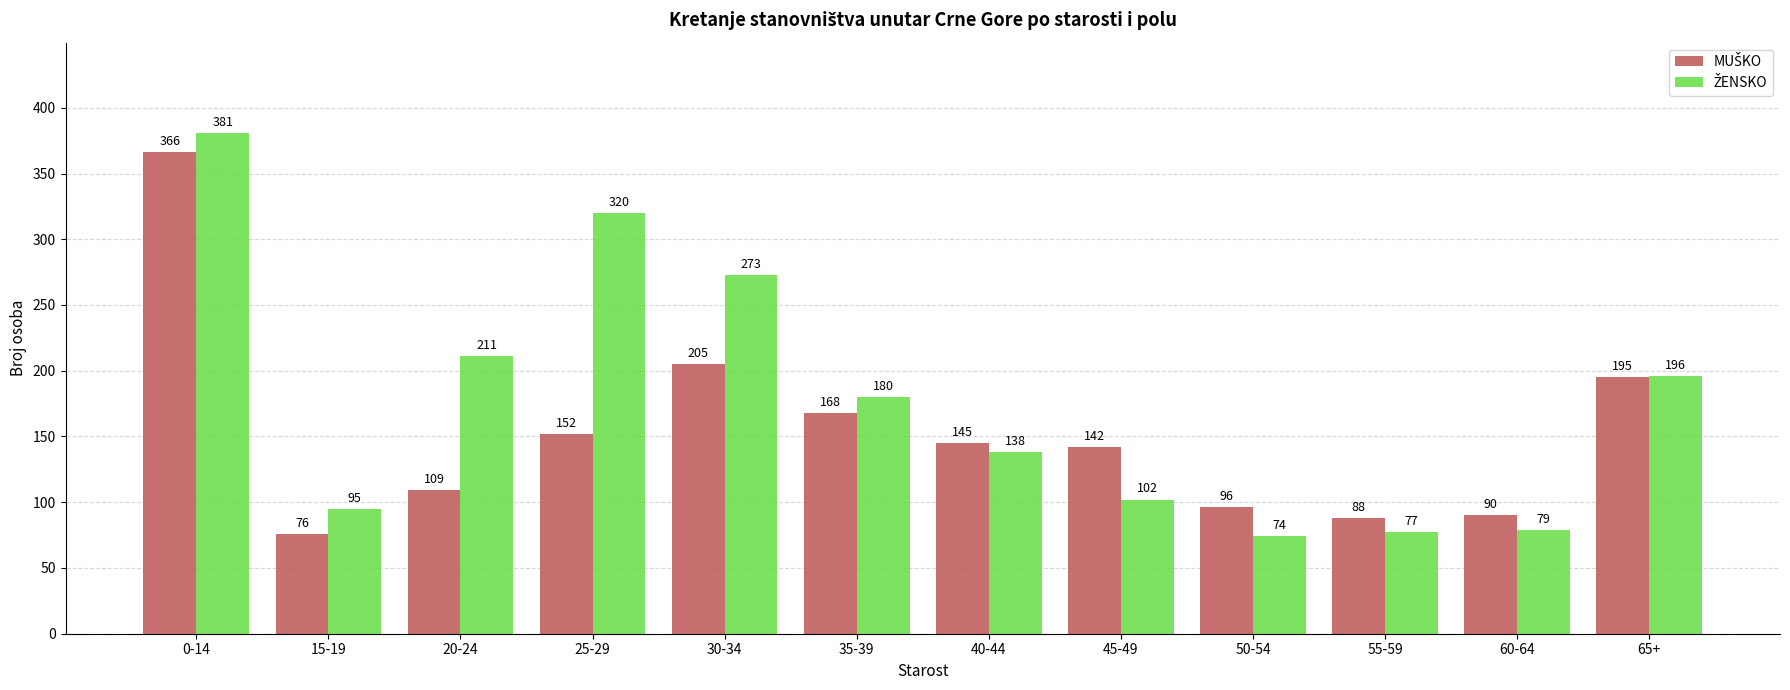

What is the spread (max minus min) of values at 25-29?

168